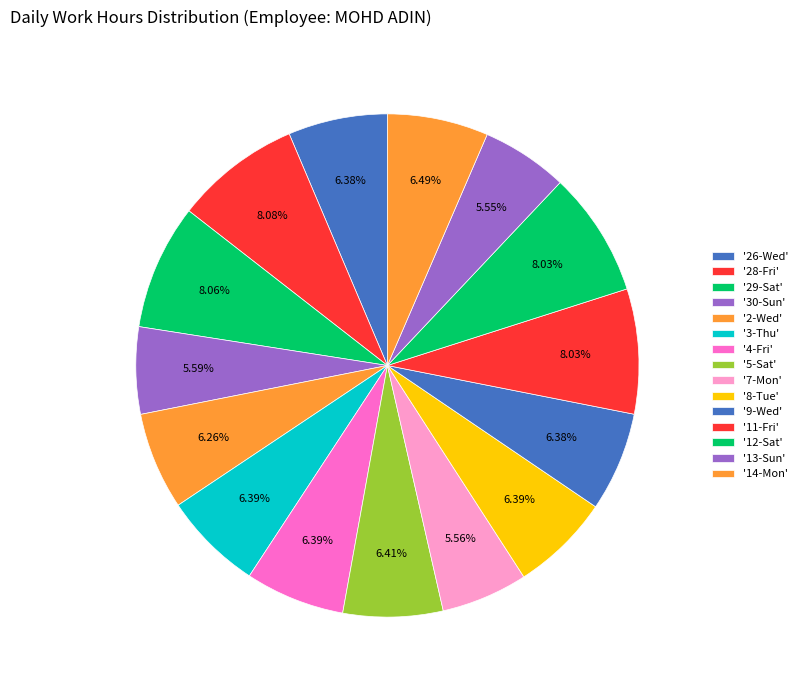

How many slices are in this pie chart?

15